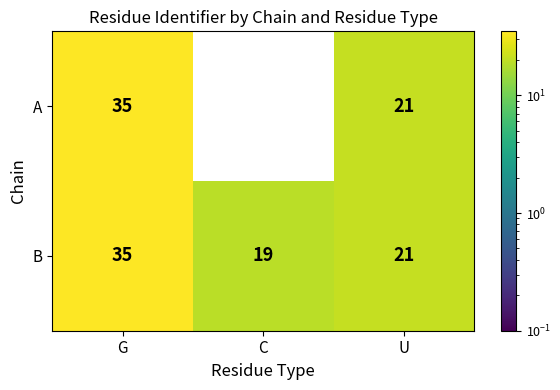

At which label does B reach its minimum?

C